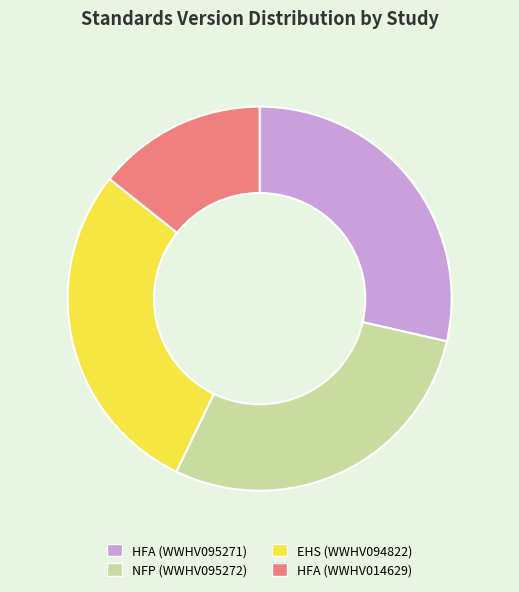

What is the ratio of the value at HFA (WWHV014629) to the value at EHS (WWHV094822)?

0.5